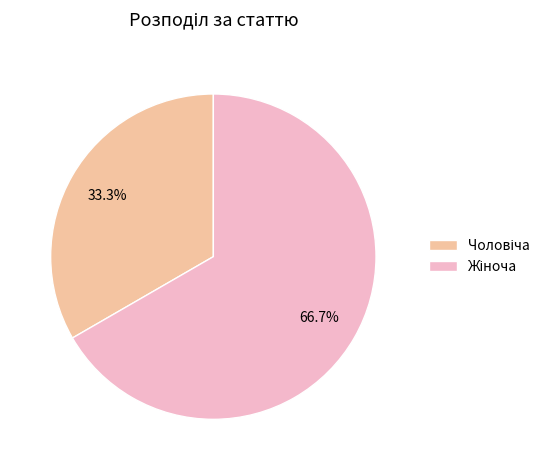

Is there a majority slice in this chart?

Yes